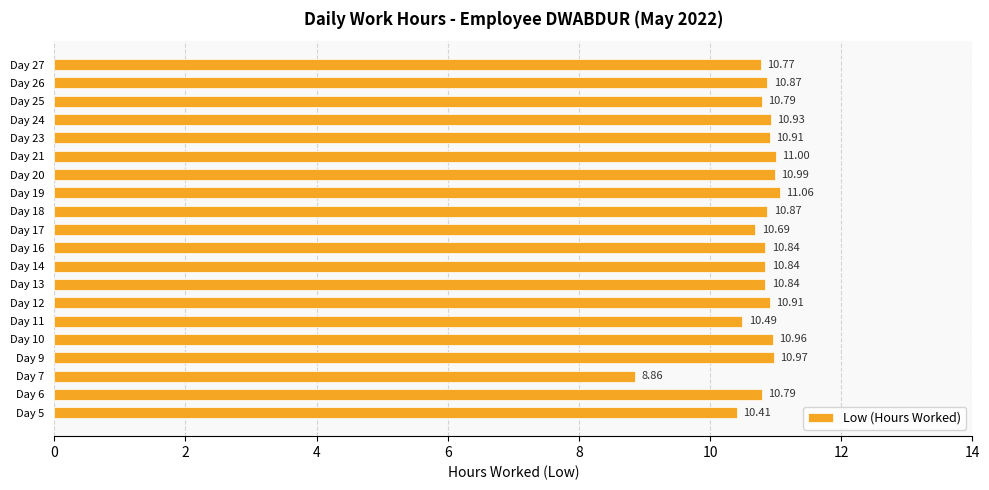

What is the ratio of the value at Day 17 to the value at Day 20?

1.0